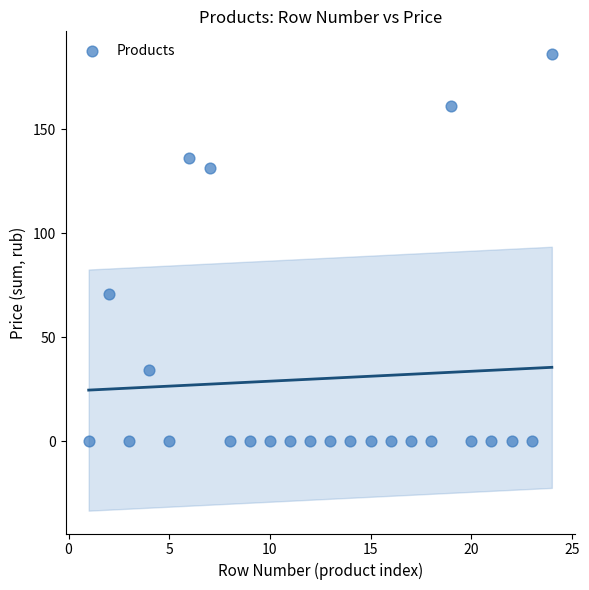

What is the range of Y values (max minus min)?

186.0